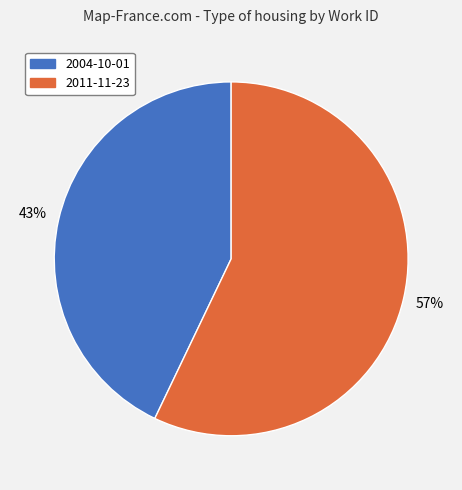

Combined, do 2011-11-23 and 2004-10-01 account for over 50%?

Yes